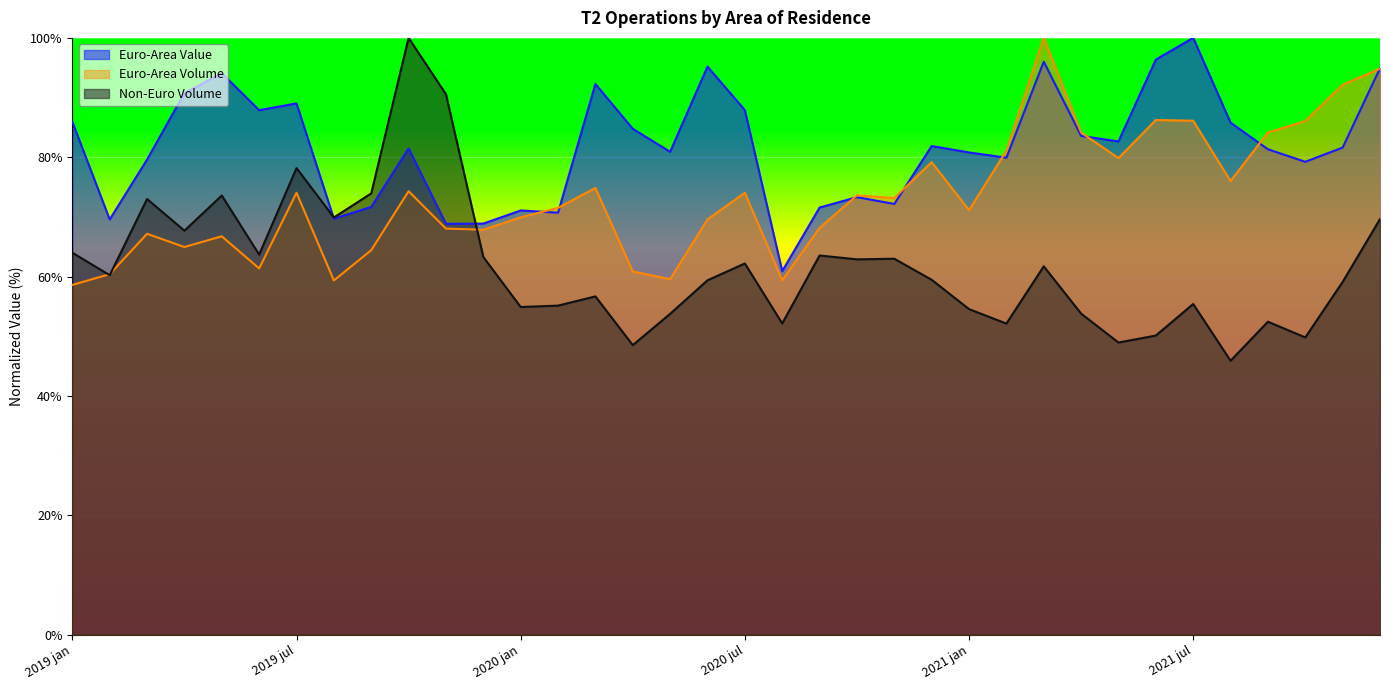

What is the sum of all Euro-Area Volume values?

2642.8